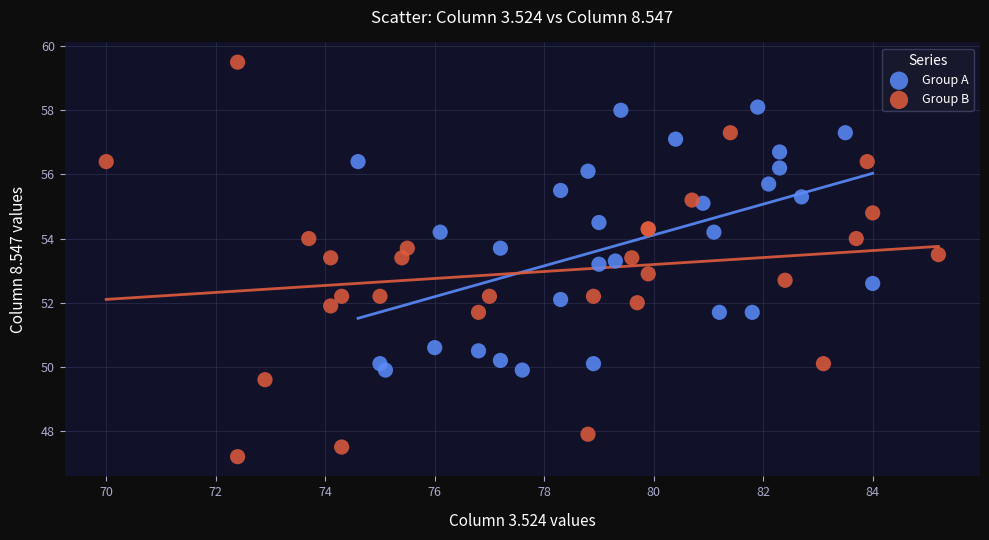

Which series contains the lowest Y value?

Group B